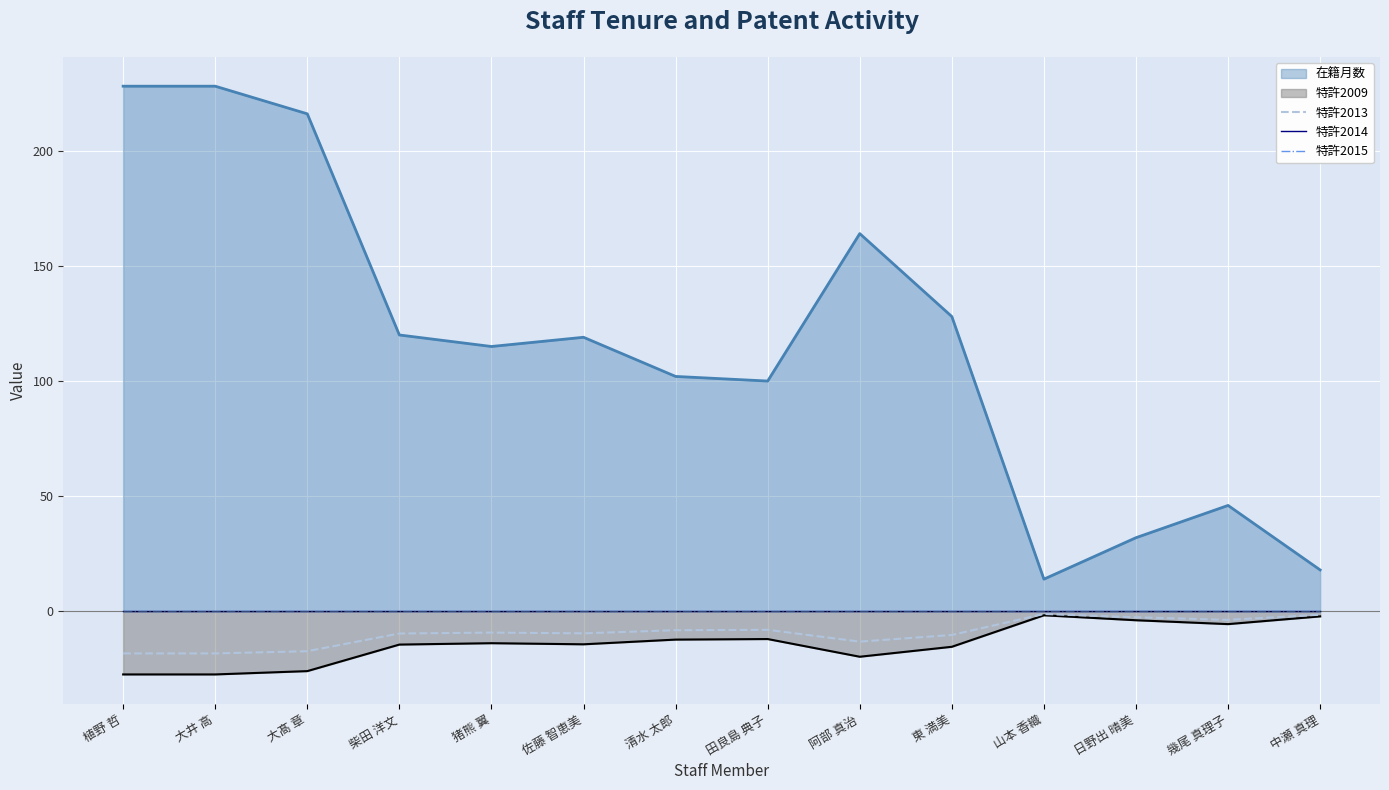

Read the 特許2013 value at 中瀬 真理.

-1.4